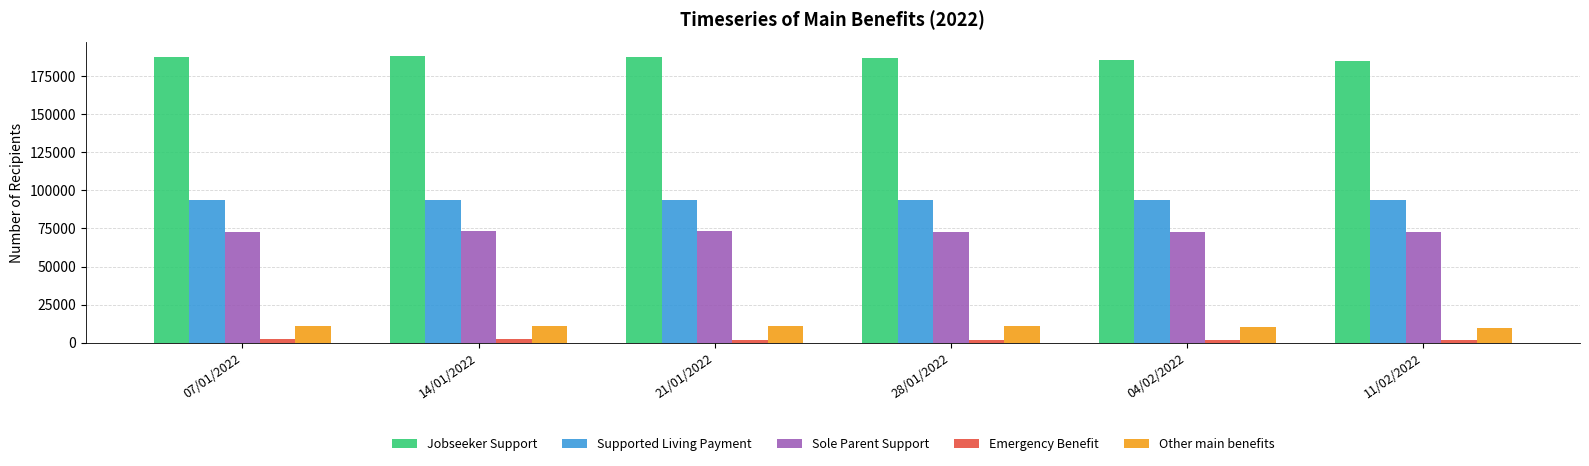

The value of Emergency Benefit at 21/01/2022 is 2004. True or false?

True